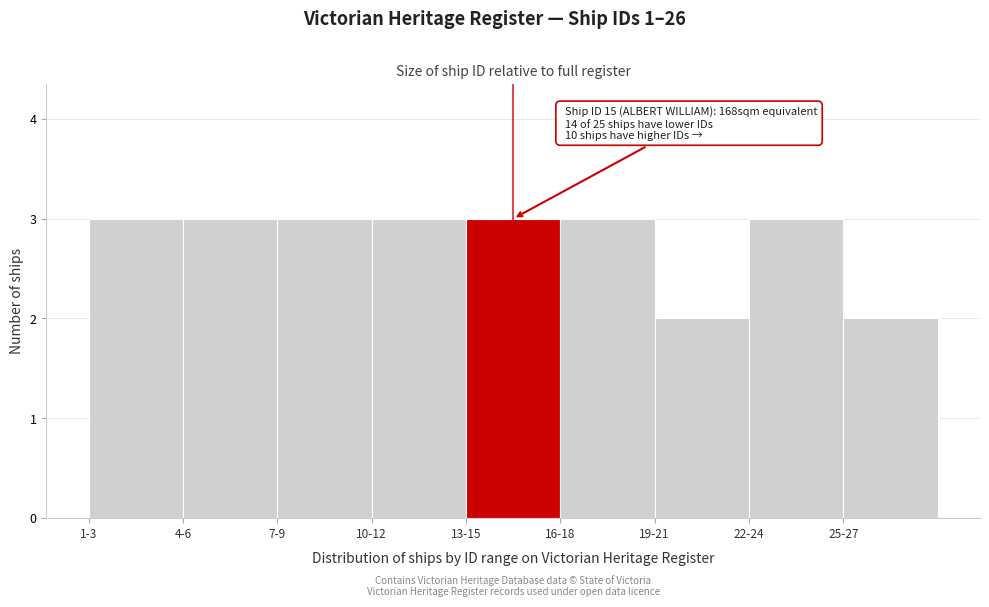

Reading left to right, list all the values displayed in this chart.

3	3	3	3	3	3	2	3	2